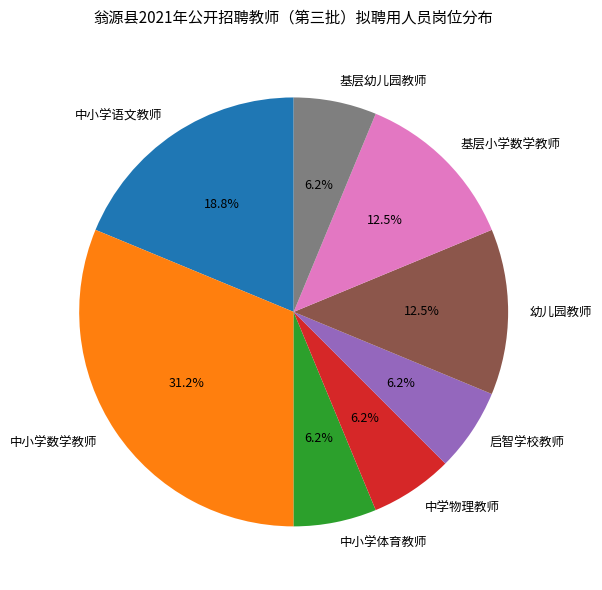

True or false: 中小学体育教师 accounts for 6% of the total.

True